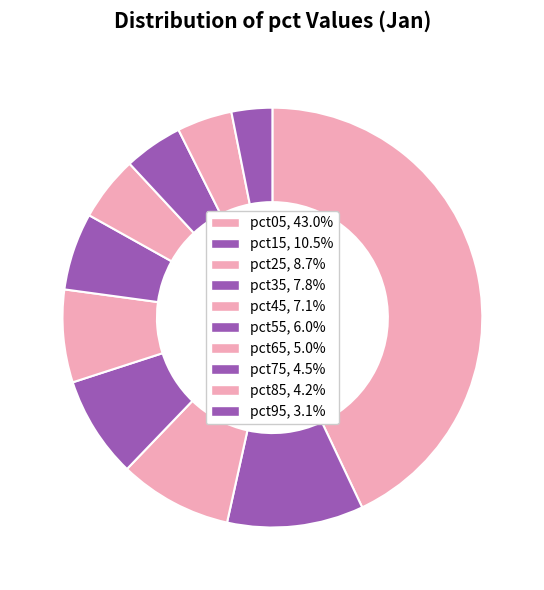

How many slices are in this pie chart?

10